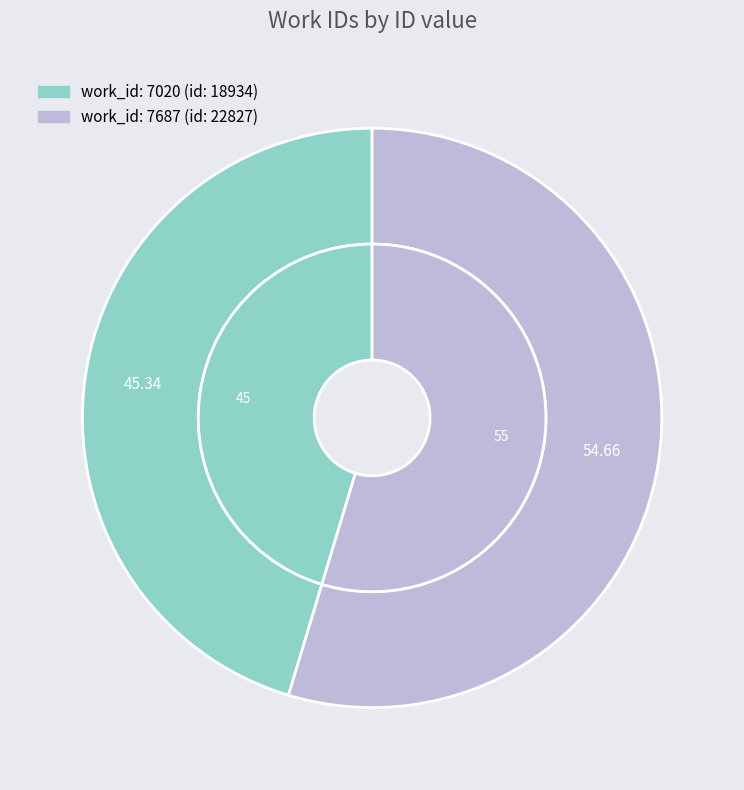

What is the majority slice?

7687